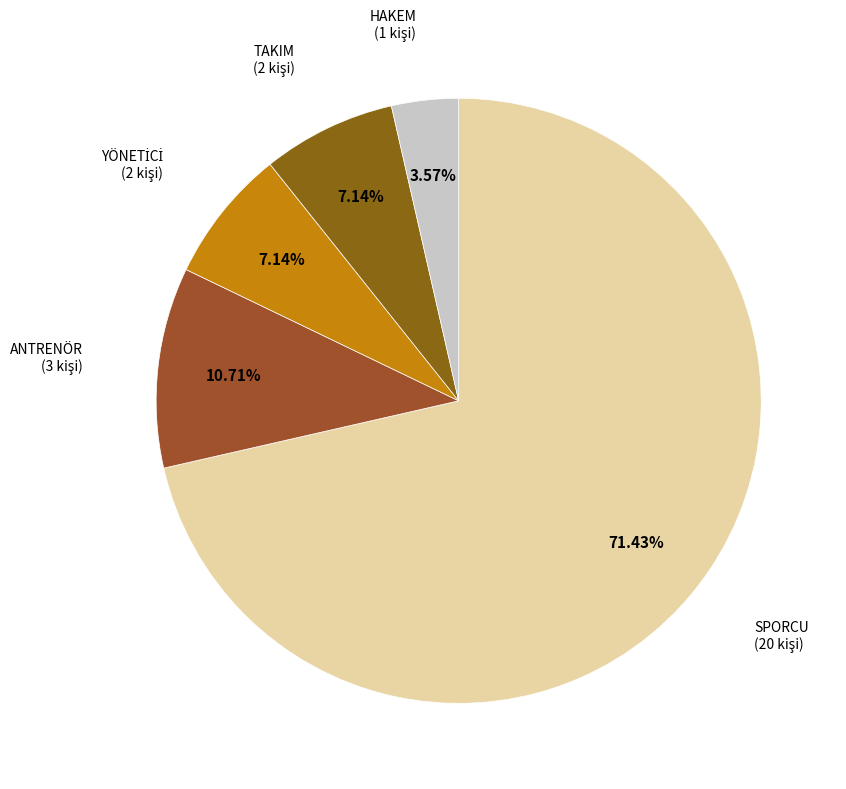

To the nearest percent, what portion does ANTRENÖR represent?

11%